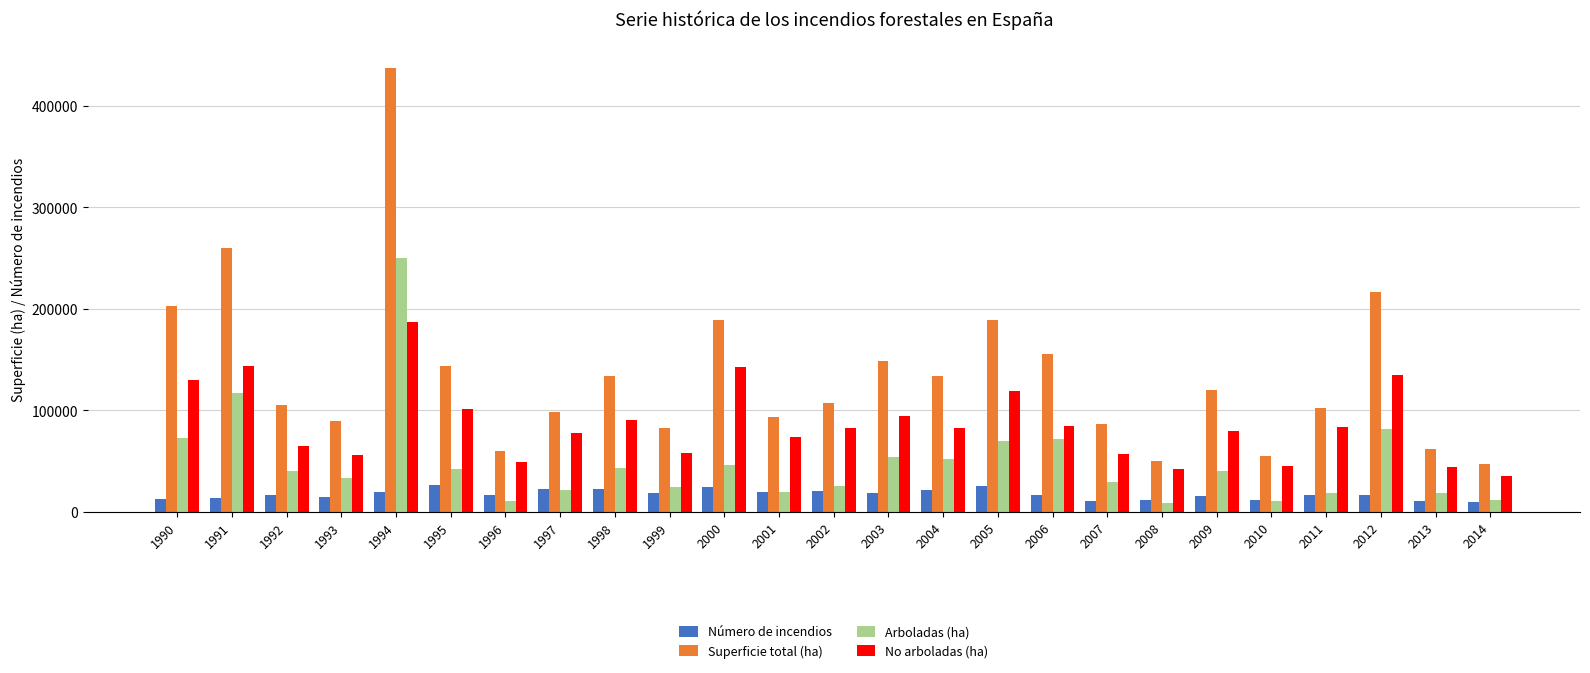

True or false: Número de incendios has a value of 16771 at 1996.

True